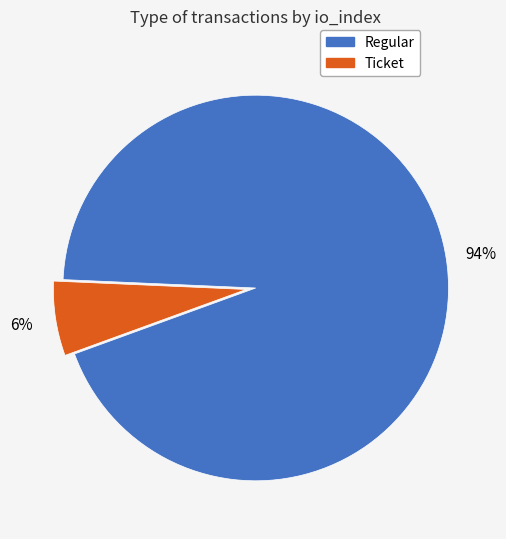

Is there any slice that represents more than half of the pie?

Yes